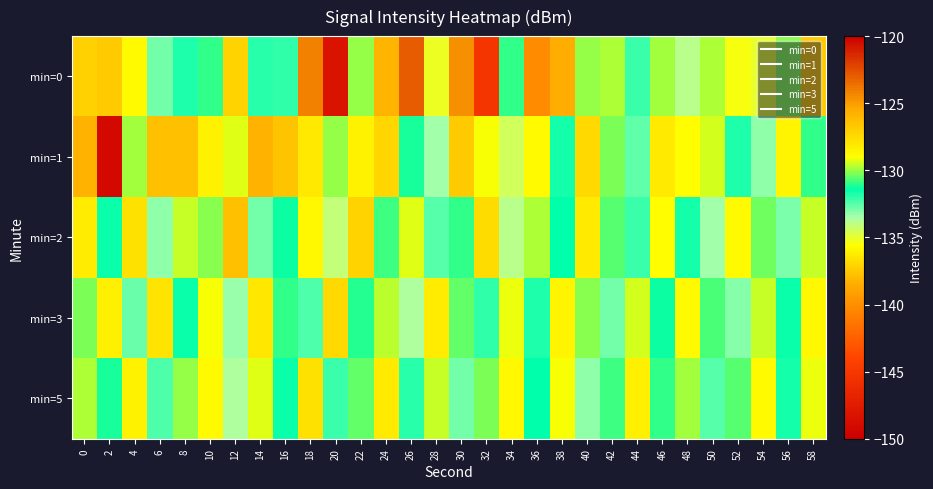

How many series are shown in this chart?

5